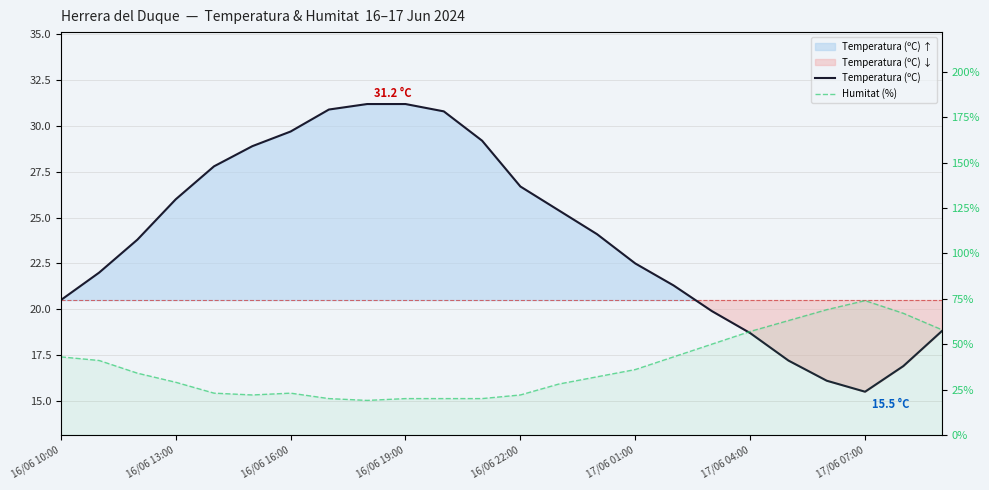

After their last crossing, which series has the higher values: Humitat (%) or Temperatura (ºC)?

Humitat (%)